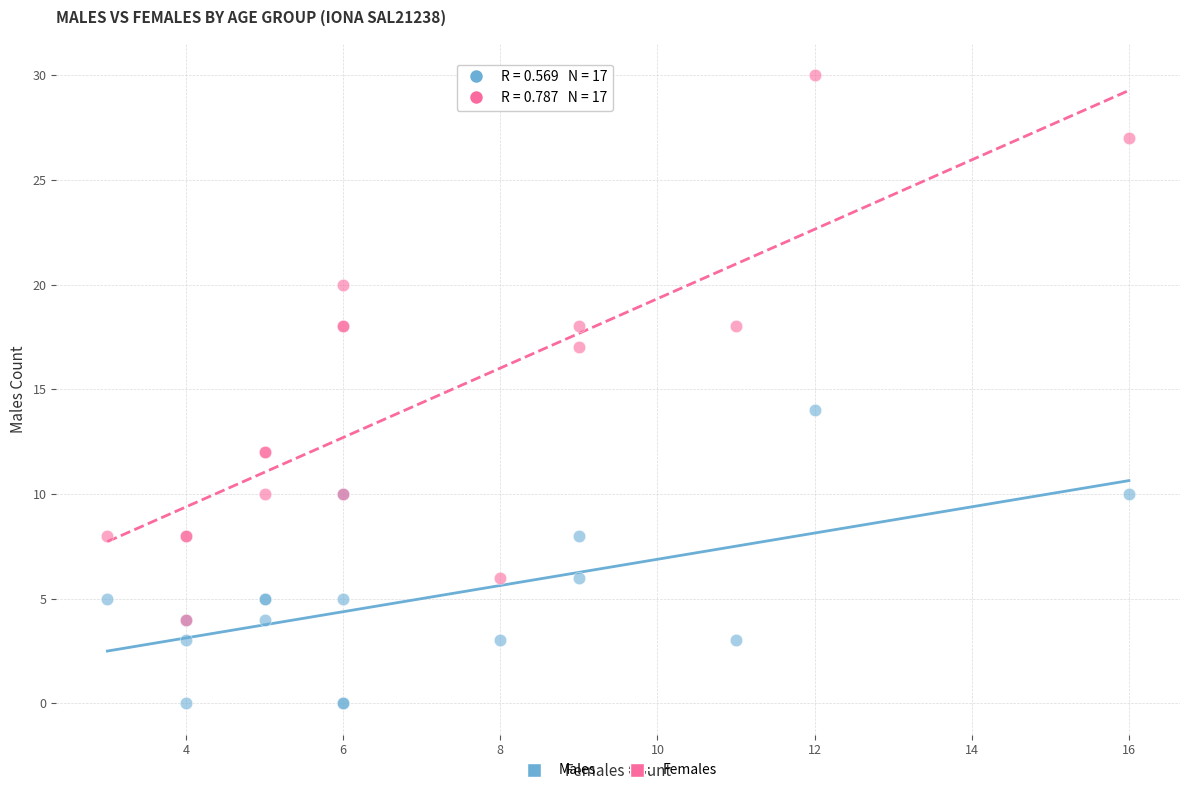

Which series has the largest Y range (max minus min)?

Females